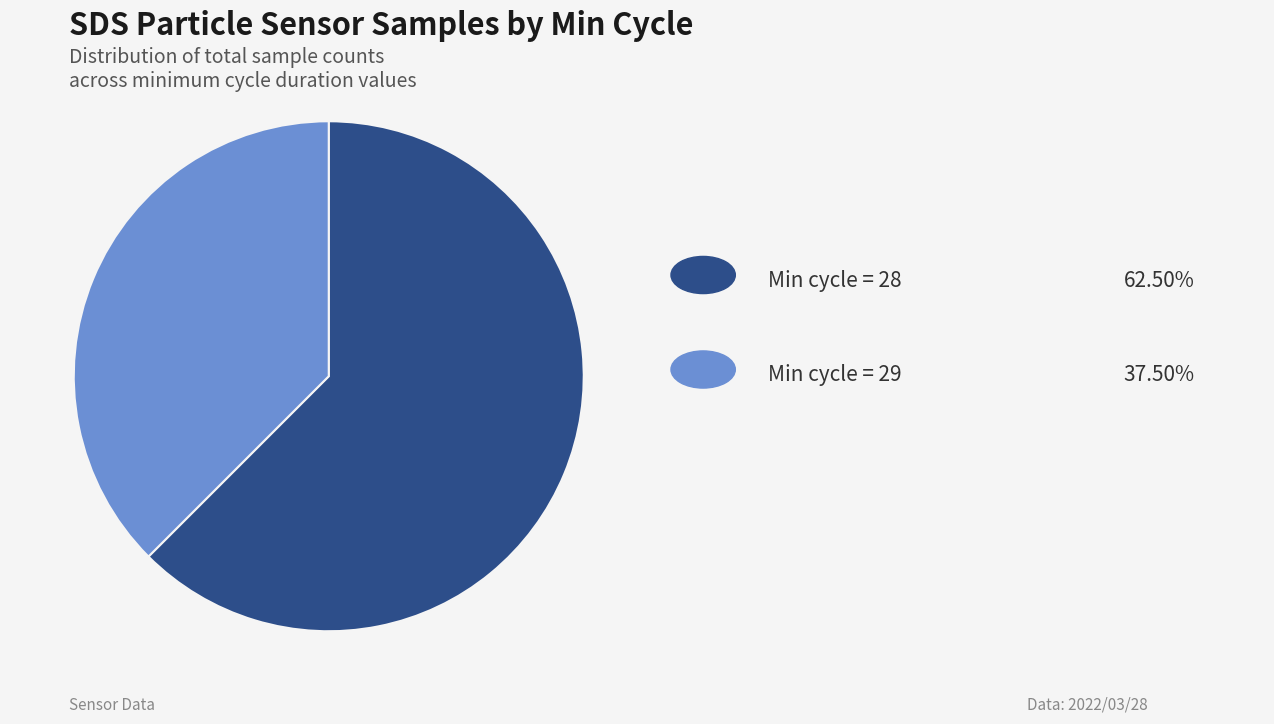

Is there any slice that represents more than half of the pie?

Yes